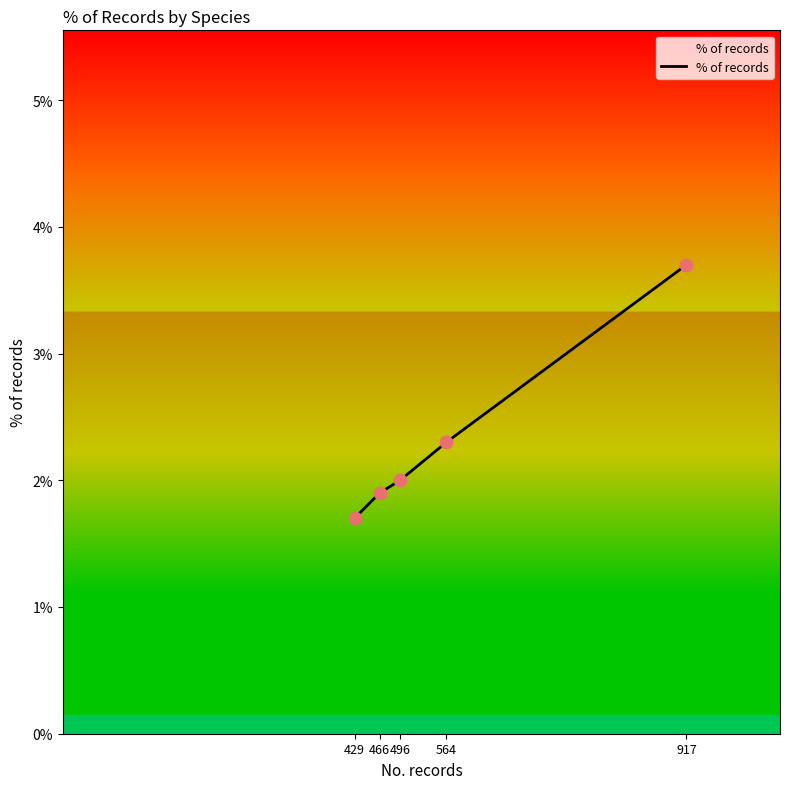

What is the change in value from 496 to 564?

+0.3